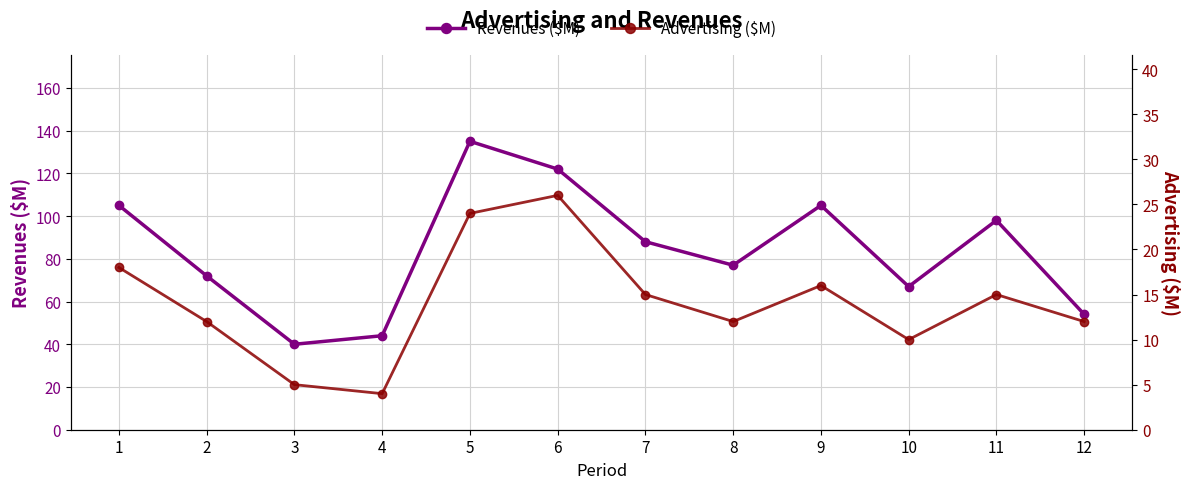

List the series in order of their peak value, lowest first.

Advertising ($M), Revenues ($M)